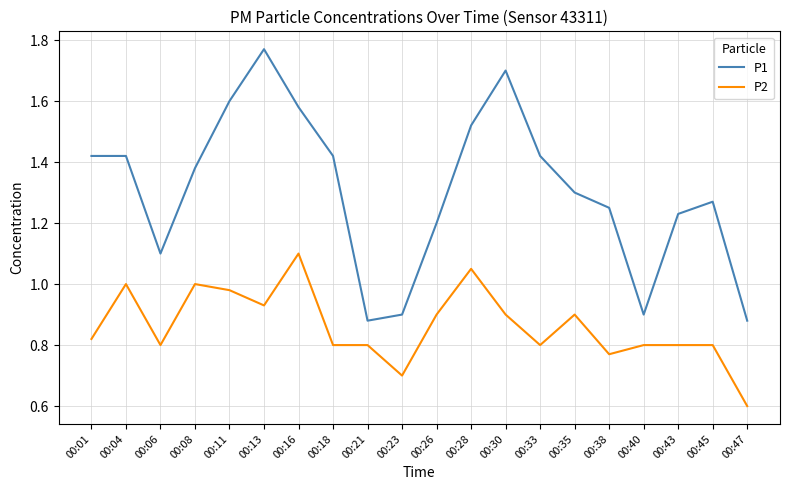

Which series has the largest range (max minus min)?

P1